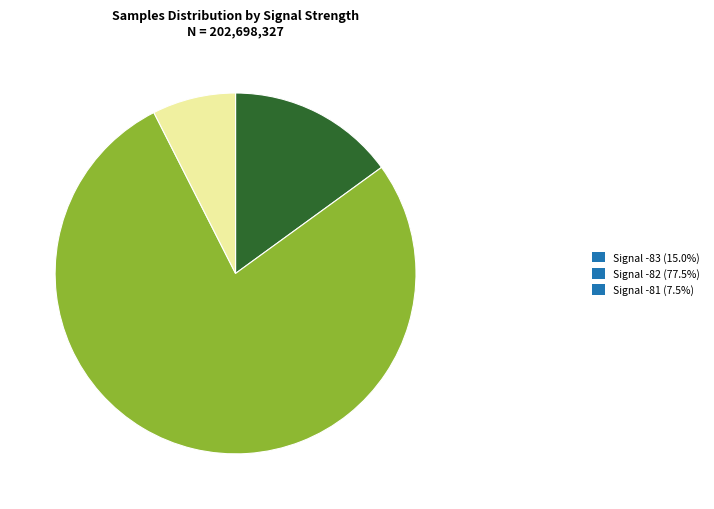

Do Signal -83 (15.0%) and Signal -82 (77.5%) together represent more than half of the pie?

Yes